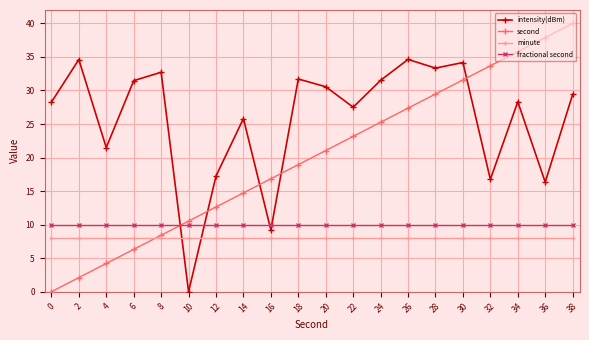

How many series are shown in this chart?

4